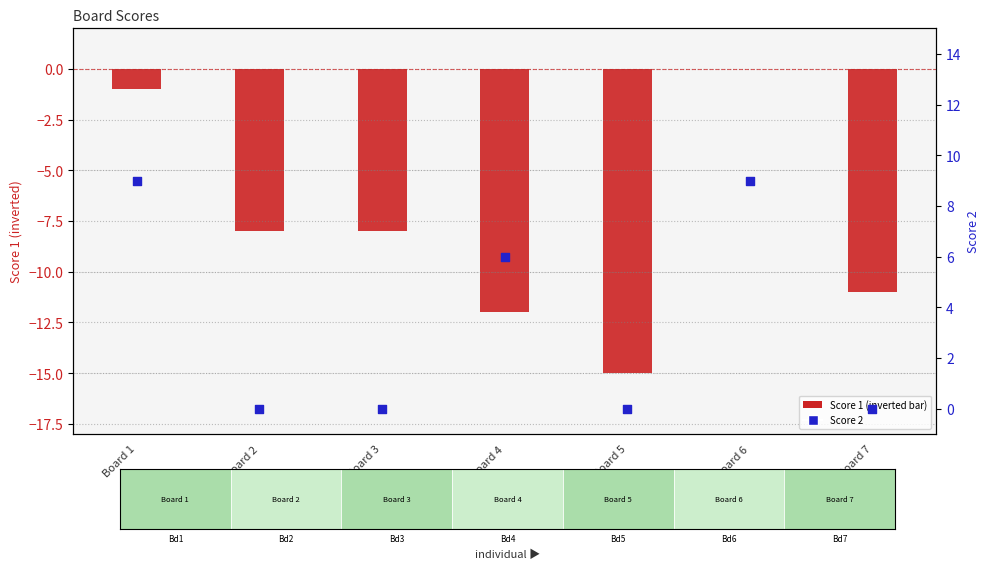

What are all the series names shown in the legend?

Score 1, Score 2